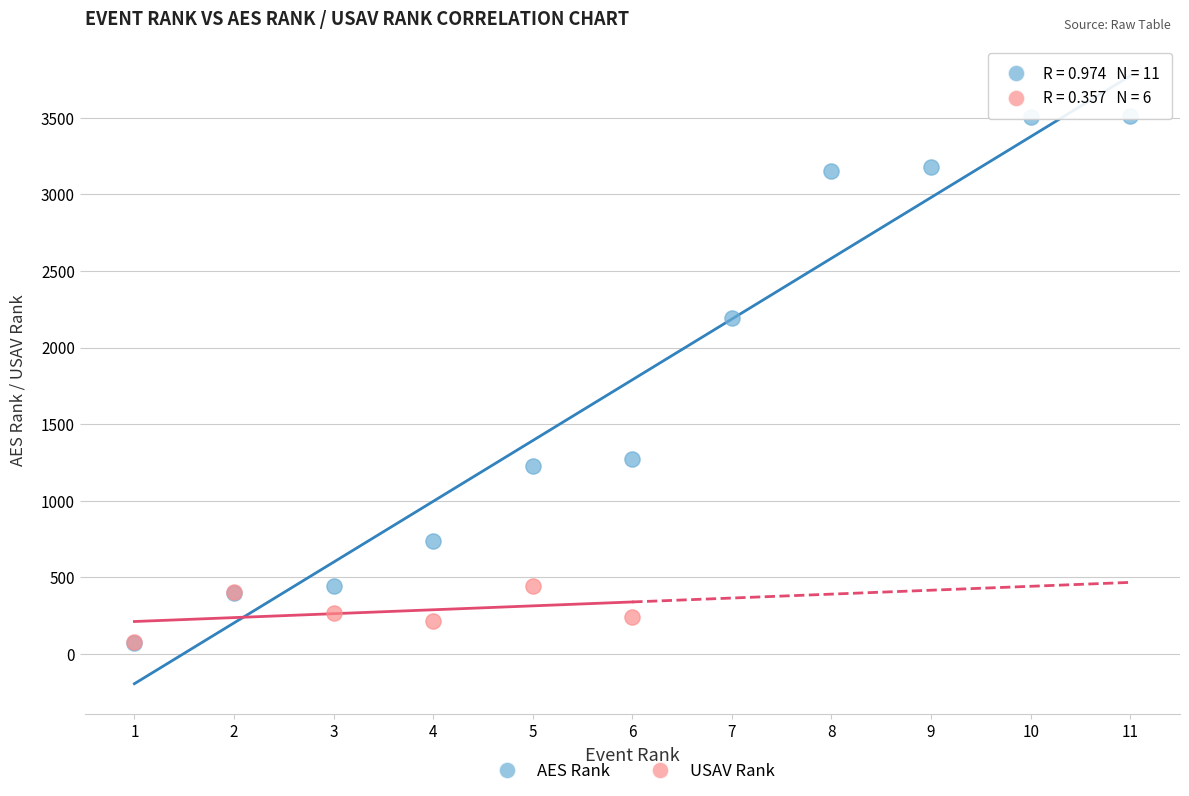

Which series contains the highest Y value?

AES Rank